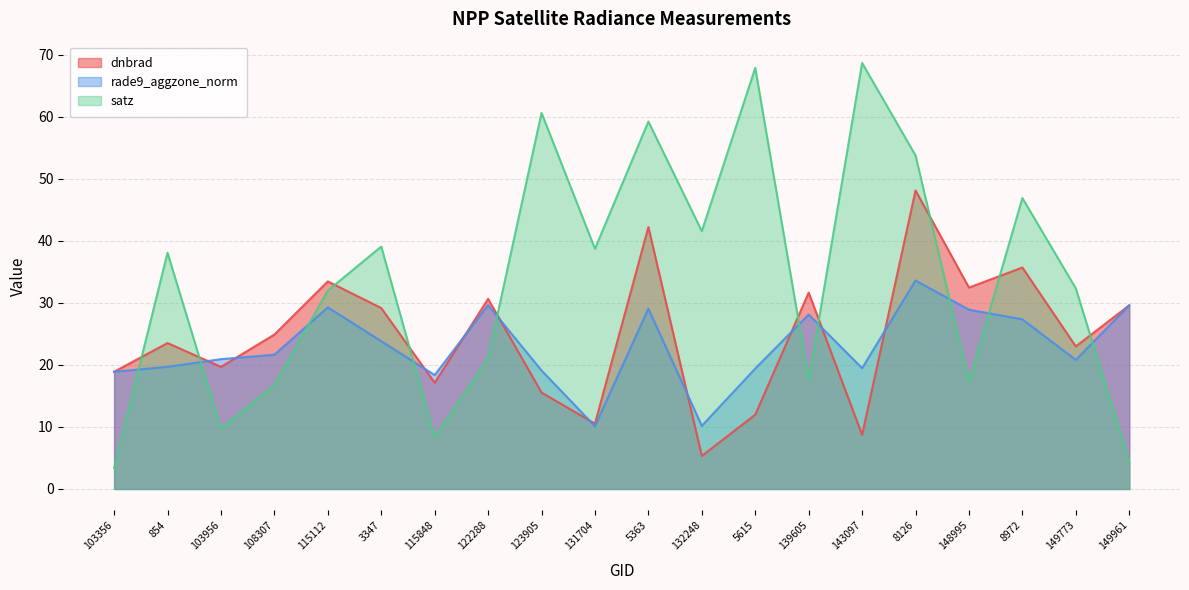

What is the sum of the dnbrad values at 148995 and 108307?

57.3